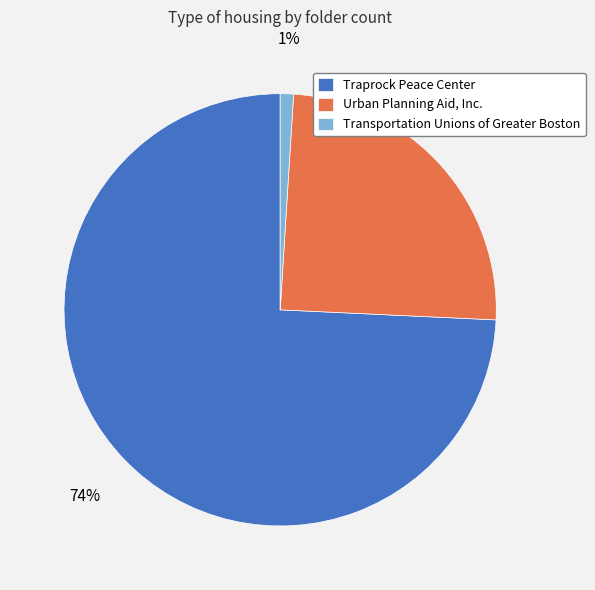

Which slice is the smallest?

Transportation Unions of Greater Boston